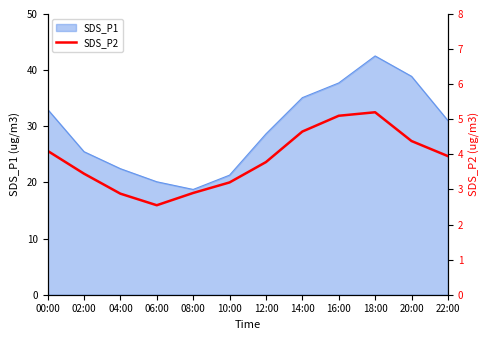

The SDS_P1 series shows 31.0 at 22:00. True or false?

True